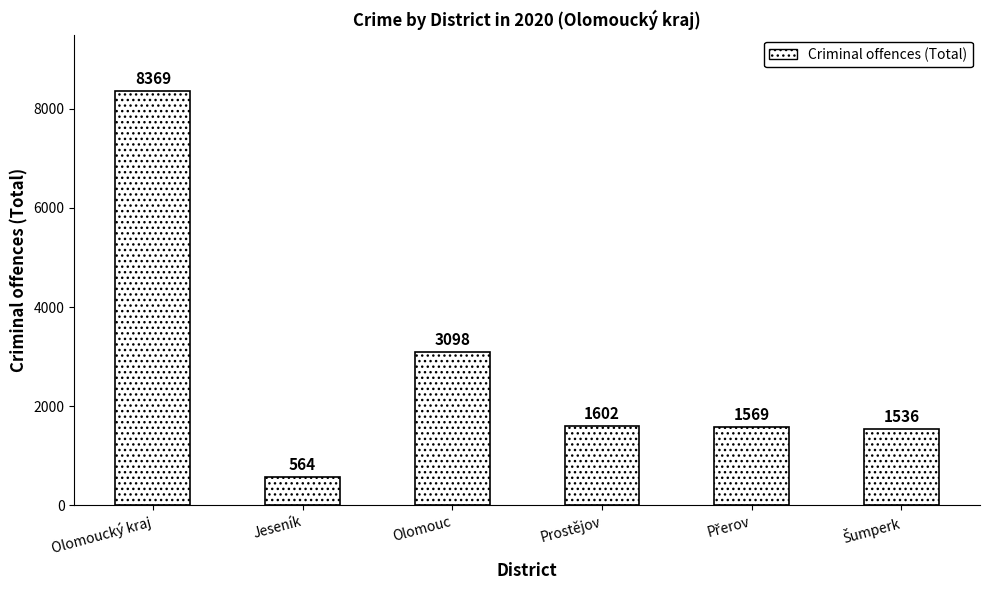

The chart shows a value of 4844 at Olomouc. True or false?

False